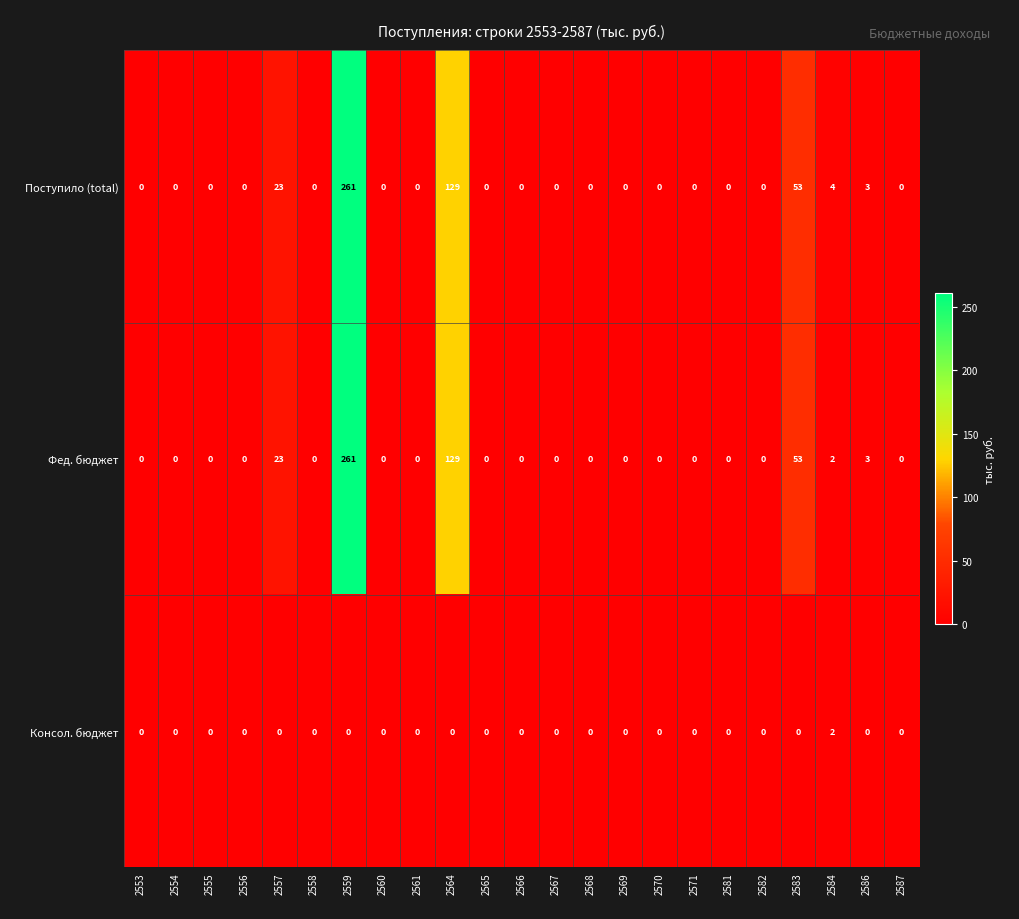

At which category is the sum across all series the highest?

2559